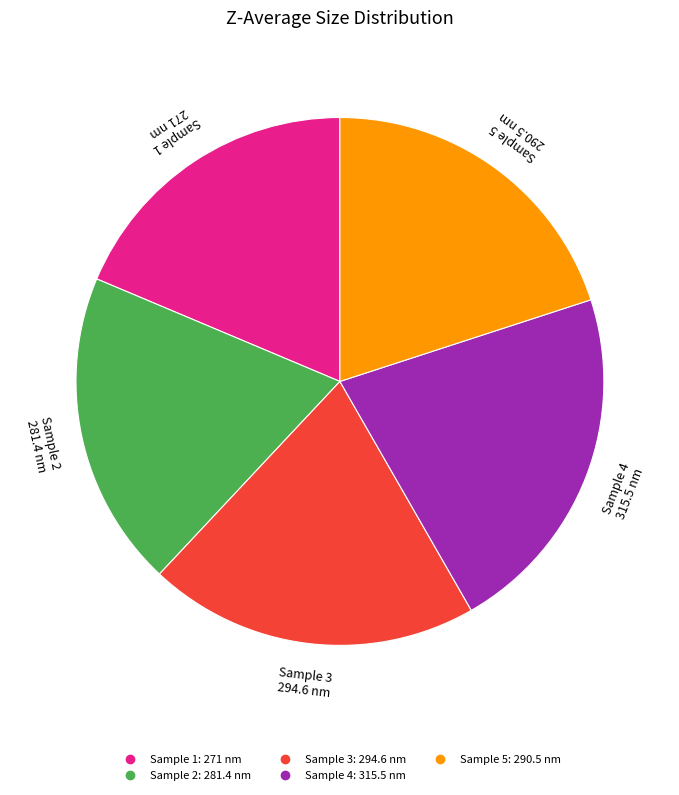

Is there any slice that represents more than half of the pie?

No